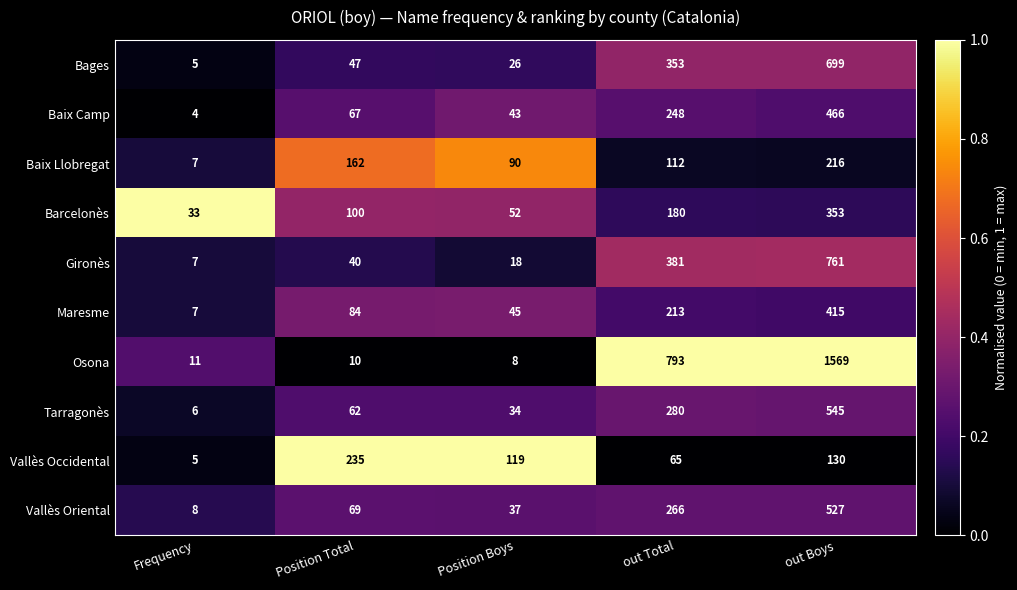

List the series in order of their peak value, lowest first.

Baix Llobregat, Vallès Occidental, Barcelonès, Maresme, Baix Camp, Vallès Oriental, Tarragonès, Bages, Gironès, Osona